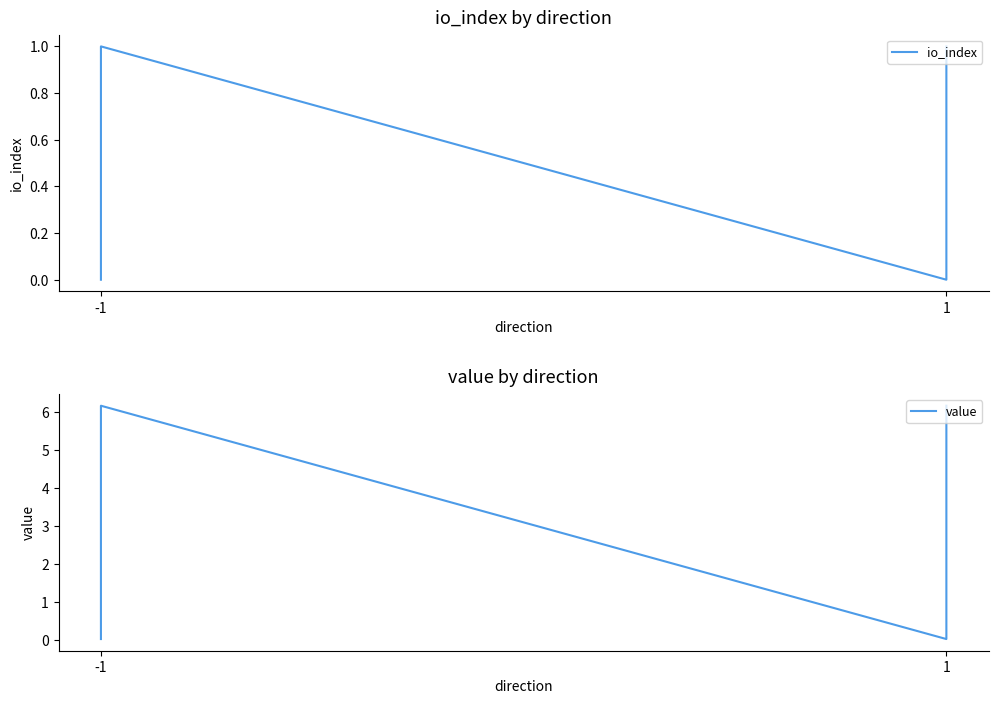

How many data points in io_index are less than 1?

2